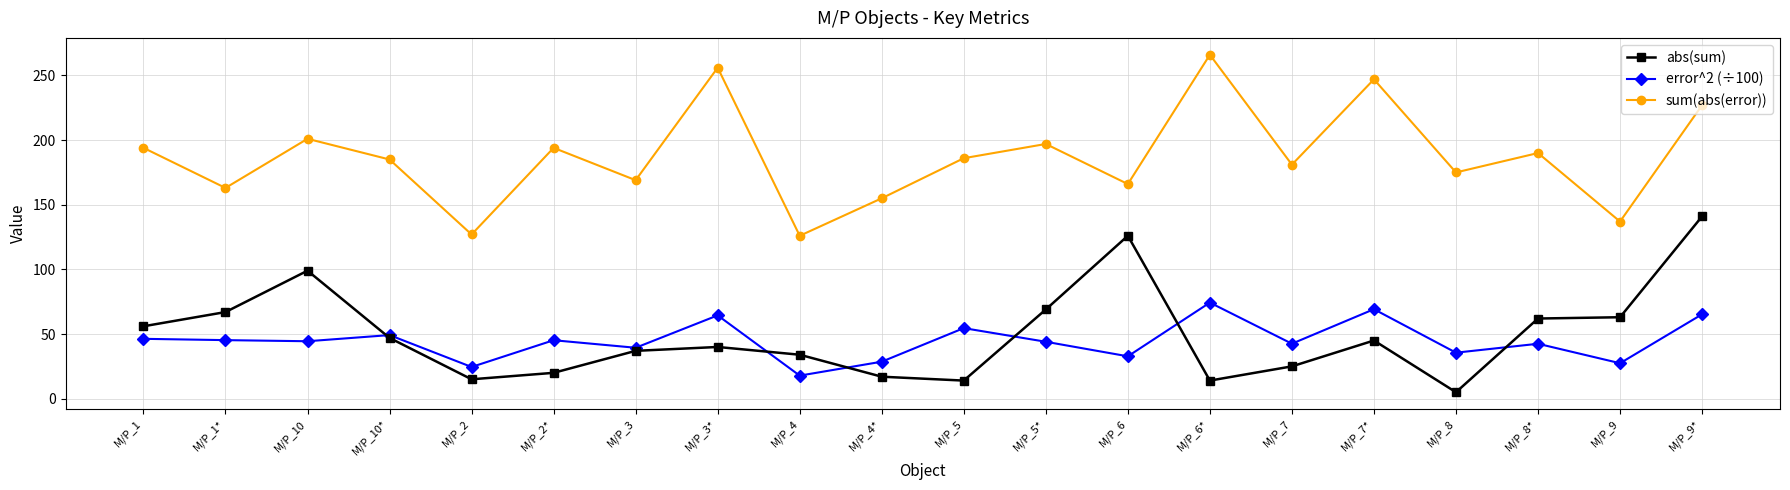

Which series has the largest total across all categories?

sum(abs(error))